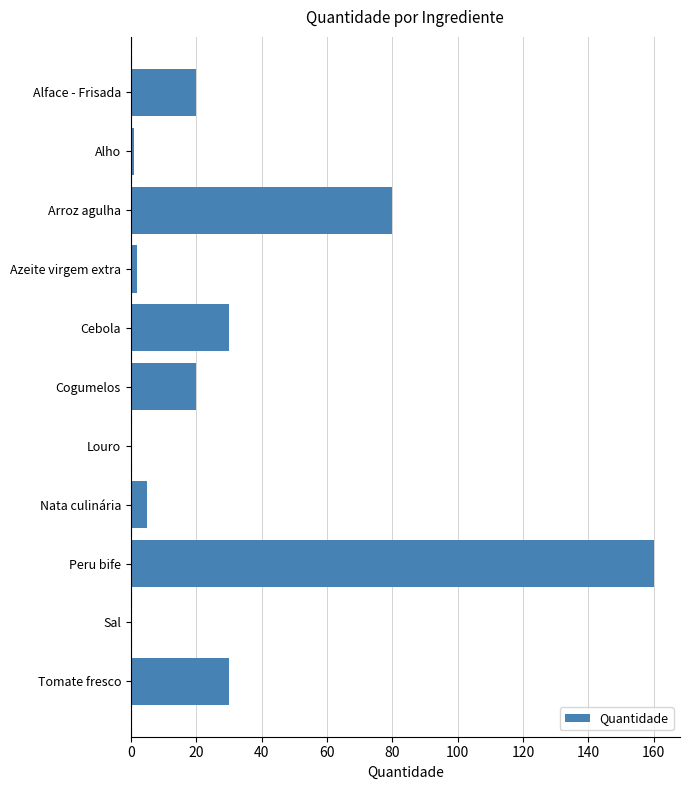

Between Azeite virgem extra and Tomate fresco, which is larger?

Tomate fresco